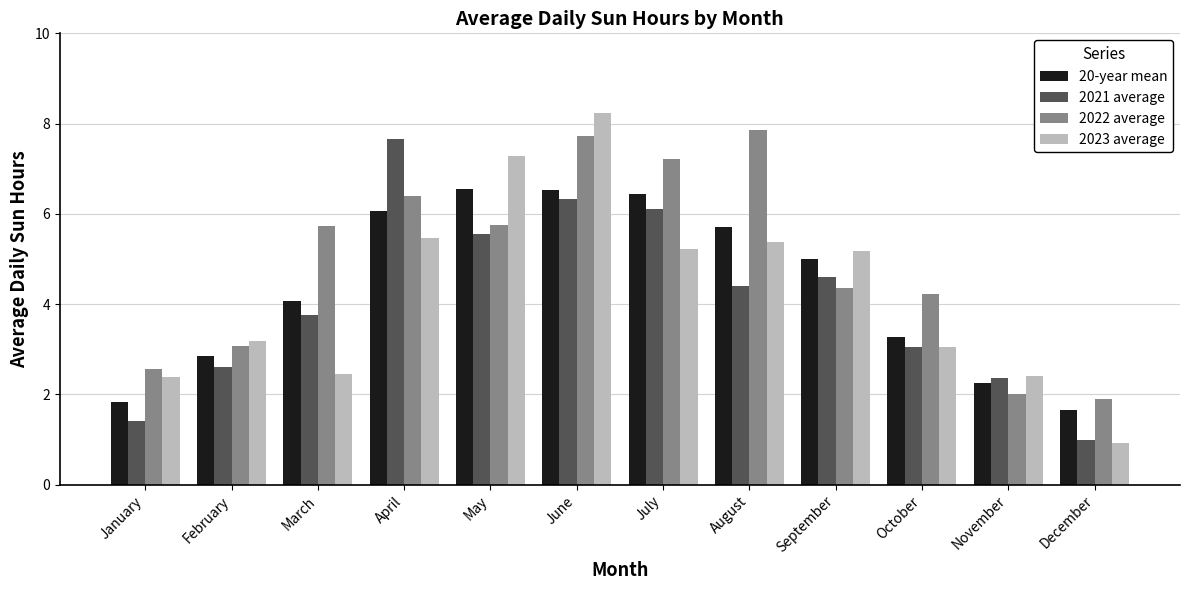

At July, list the series in order from largest to smallest.

2022 average, 20-year mean, 2021 average, 2023 average